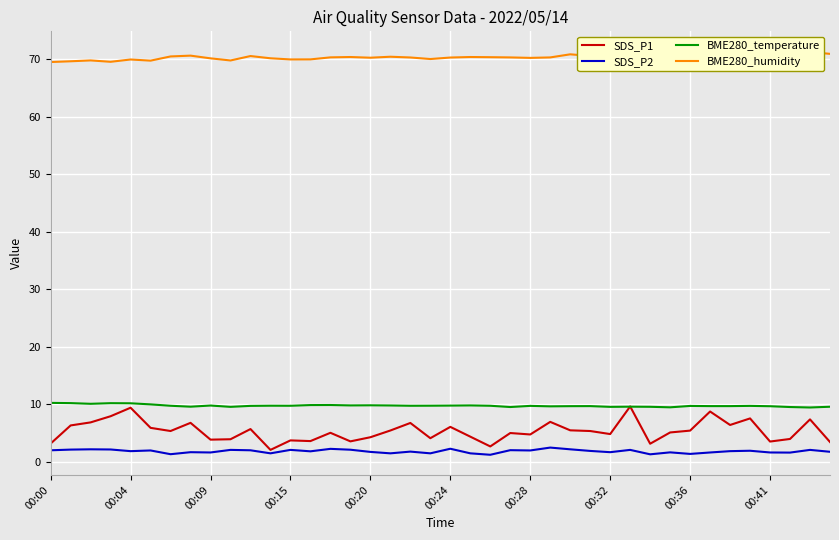

What is the difference between the BME280_humidity values at 27 and 29?

0.5